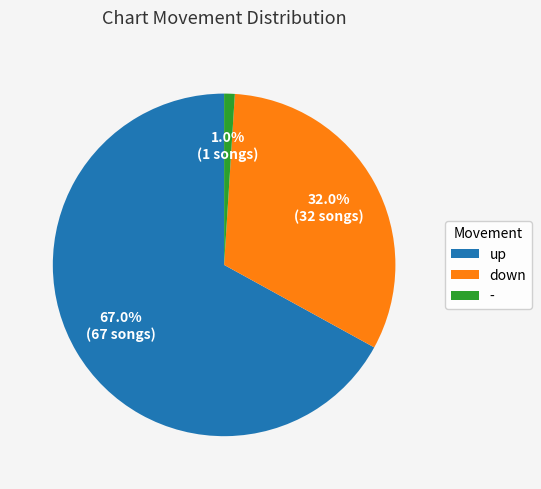

To the nearest percent, what portion does - represent?

1%